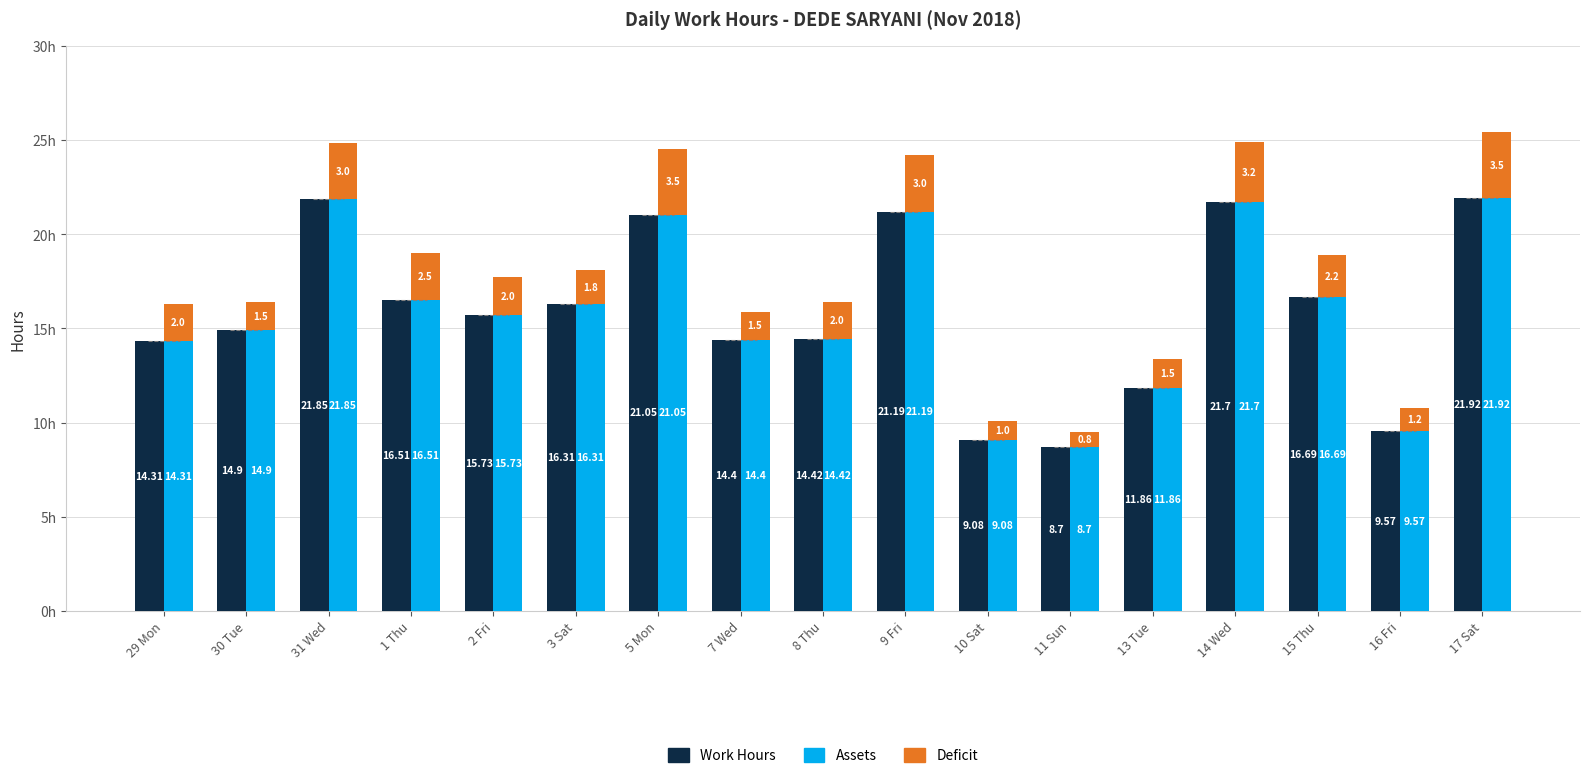

The value of Assets at 13 Tue is 11.9. True or false?

True